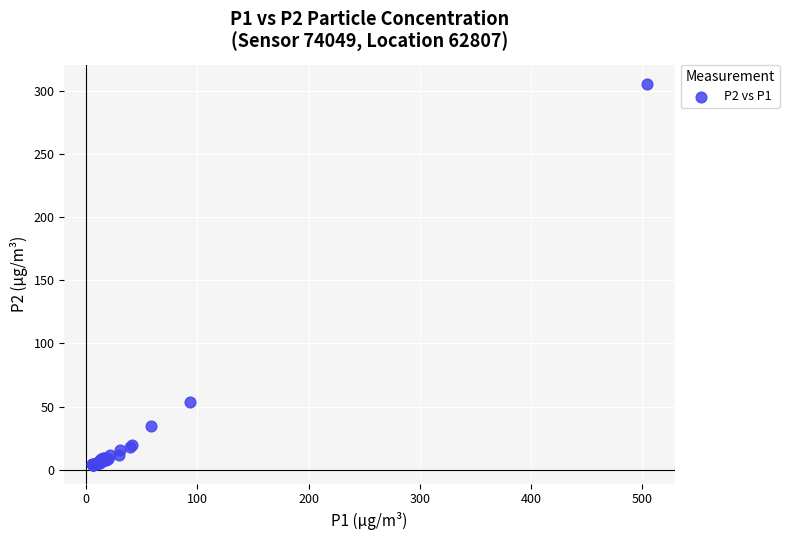

What Y value in the scatter plot is closest to 154?

53.3